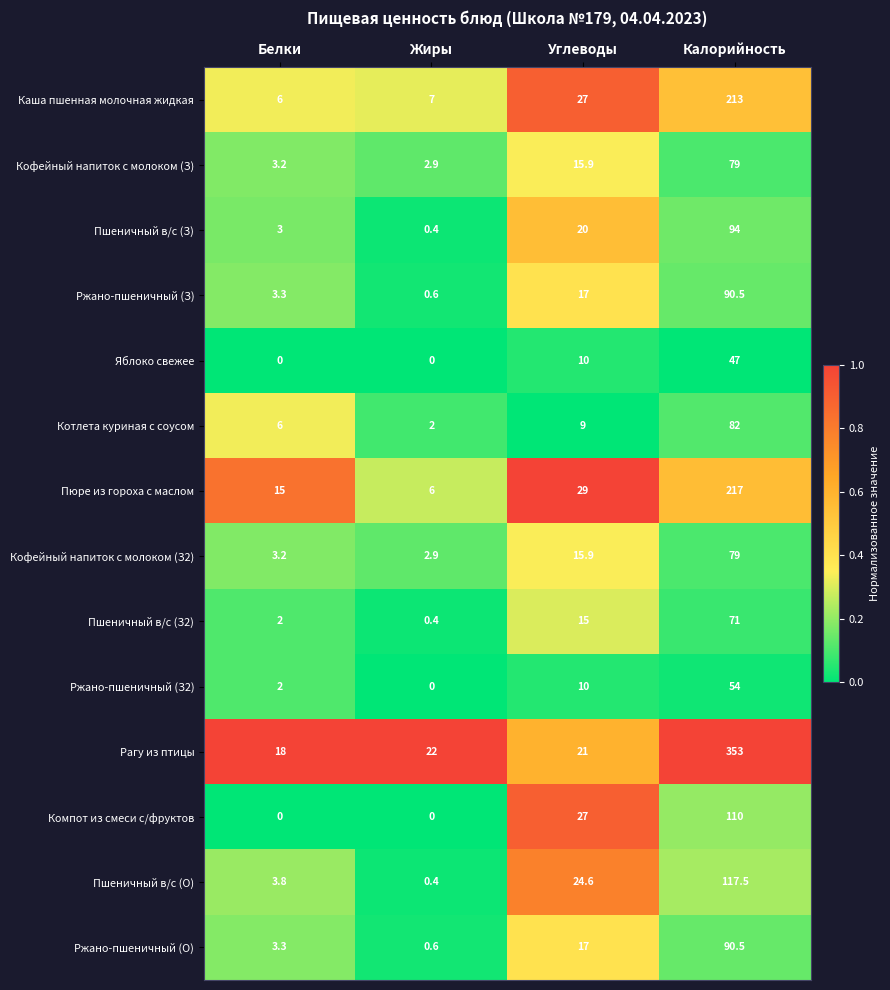

What is the difference between the second highest and second lowest values in the Котлета куриная с соусом series?

3.0